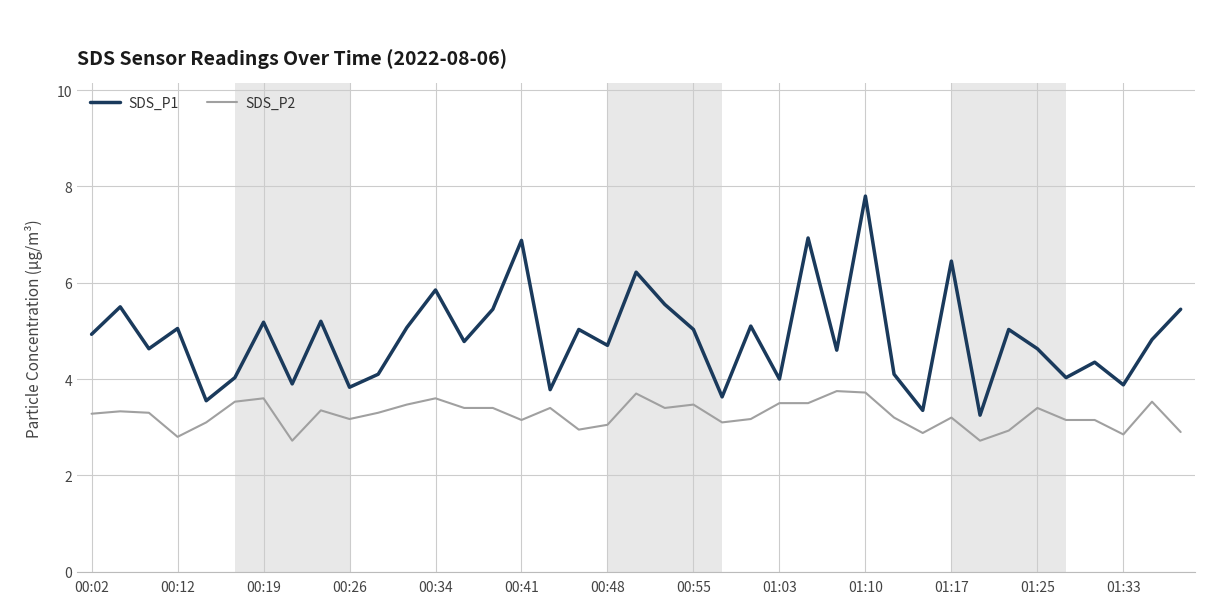

True or false: SDS_P2 and SDS_P1 cross at least once.

False